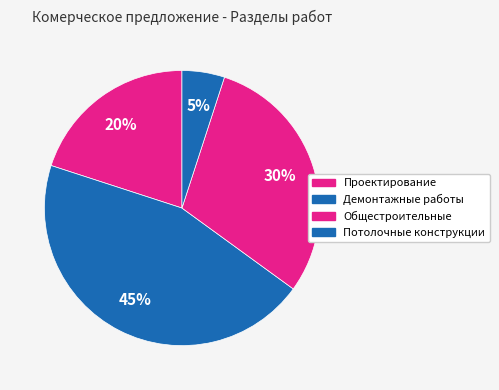

To the nearest percent, what is the difference between the largest and smallest slice percentages?

40%